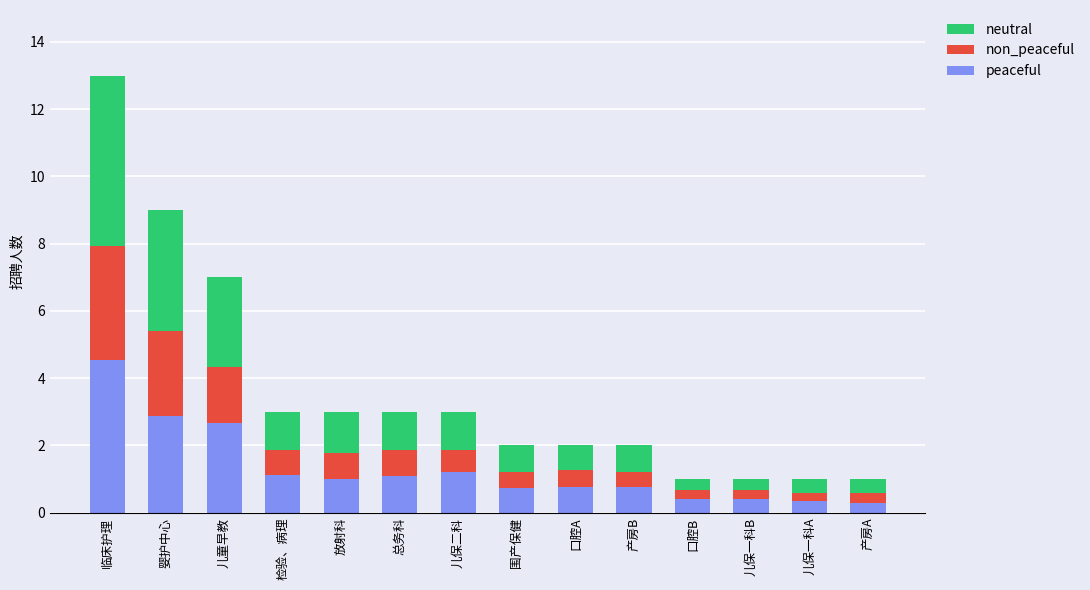

How many bars are there in total?

14